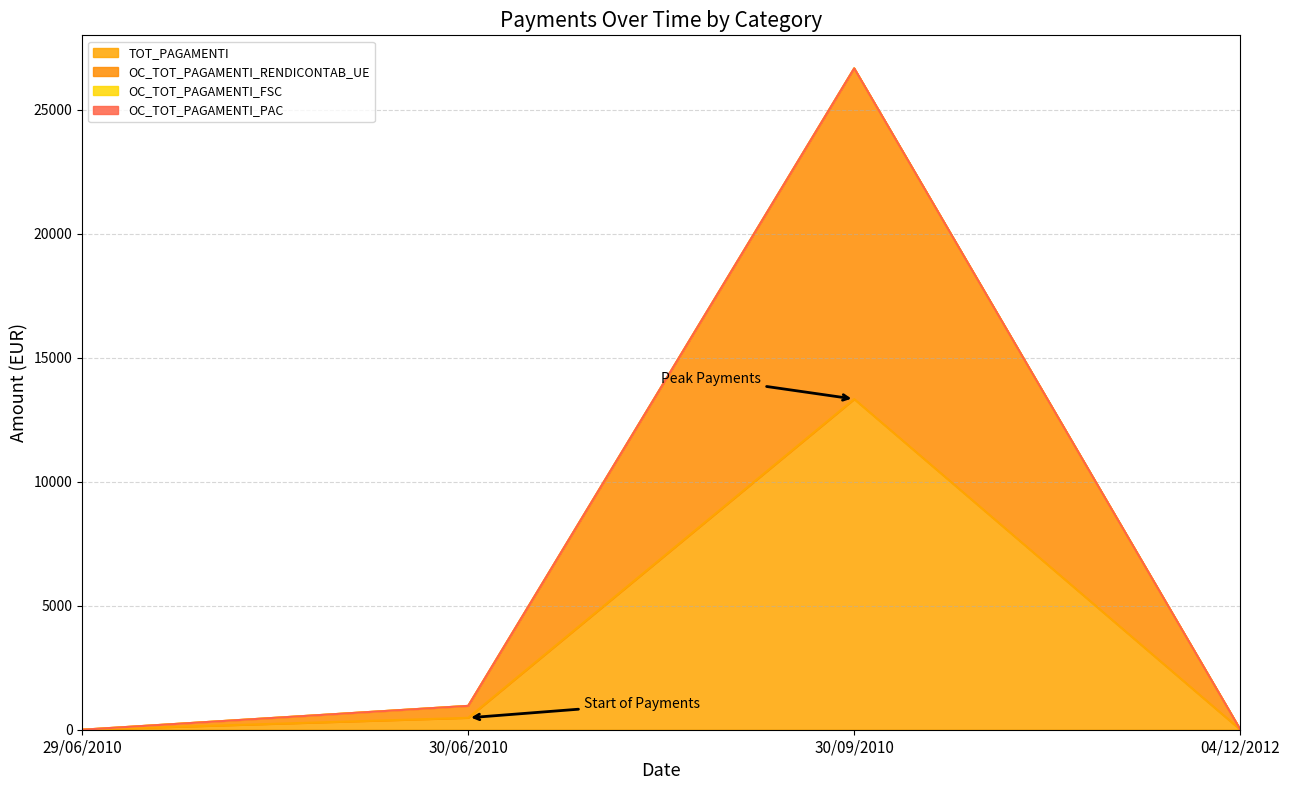

Which series has the widest spread of values?

OC_TOT_PAGAMENTI_RENDICONTAB_UE